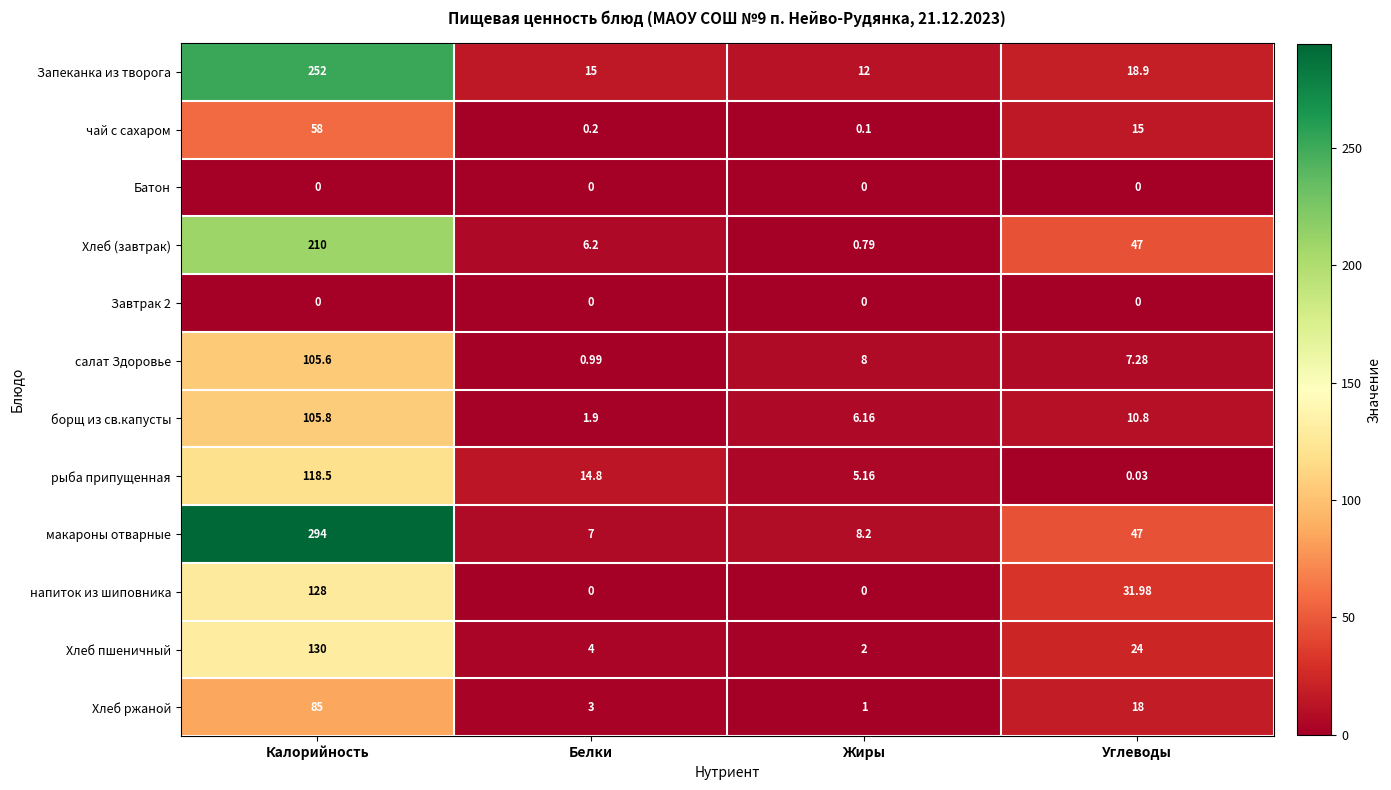

At which label does салат Здоровье reach its peak?

Калорийность